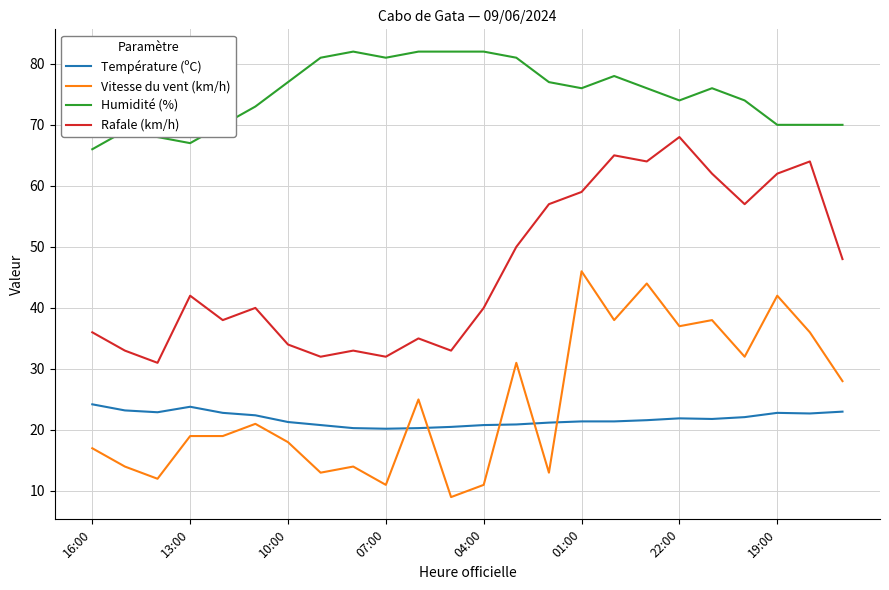

List the series in order of their peak value, highest first.

Humidité (%), Rafale (km/h), Vitesse du vent (km/h), Température (ºC)